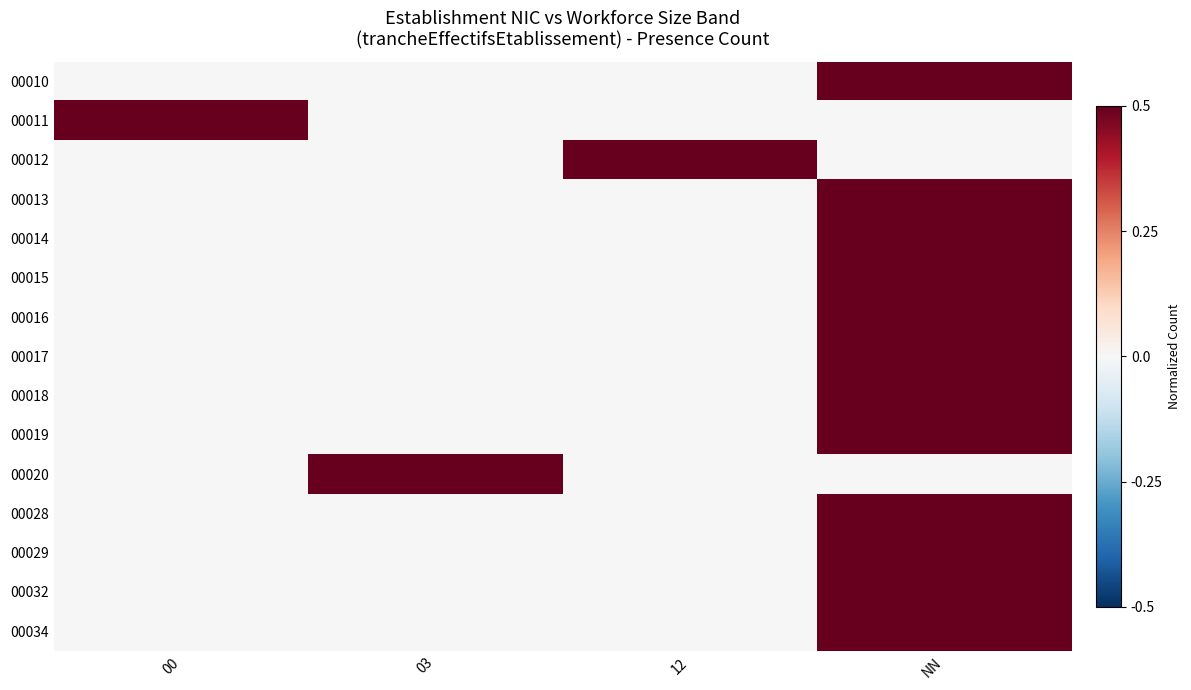

Reading left to right, what are all the values shown in this chart?

00010: 00=0.0	03=0.0	12=0.0	NN=0.5
00011: 00=0.5	03=0.0	12=0.0	NN=0.0
00012: 00=0.0	03=0.0	12=0.5	NN=0.0
00013: 00=0.0	03=0.0	12=0.0	NN=0.5
00014: 00=0.0	03=0.0	12=0.0	NN=0.5
00015: 00=0.0	03=0.0	12=0.0	NN=0.5
00016: 00=0.0	03=0.0	12=0.0	NN=0.5
00017: 00=0.0	03=0.0	12=0.0	NN=0.5
00018: 00=0.0	03=0.0	12=0.0	NN=0.5
00019: 00=0.0	03=0.0	12=0.0	NN=0.5
00020: 00=0.0	03=0.5	12=0.0	NN=0.0
00028: 00=0.0	03=0.0	12=0.0	NN=0.5
00029: 00=0.0	03=0.0	12=0.0	NN=0.5
00032: 00=0.0	03=0.0	12=0.0	NN=0.5
00034: 00=0.0	03=0.0	12=0.0	NN=0.5